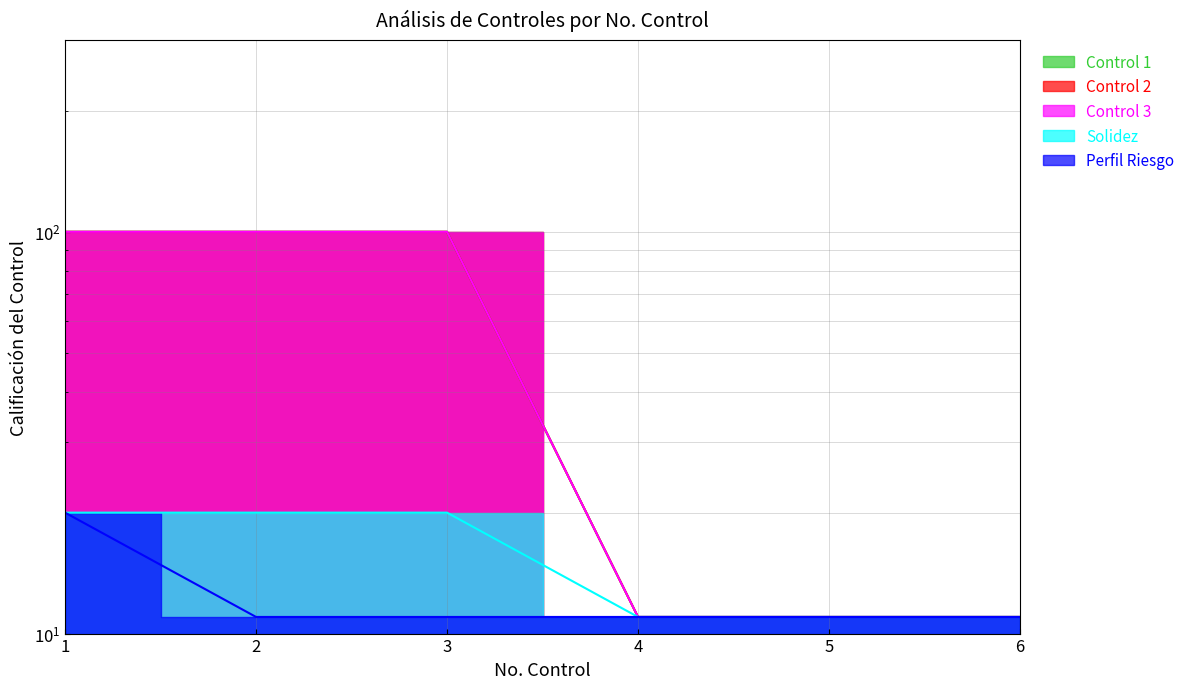

True or false: Control 2 has more than 1 interior local peaks.

False